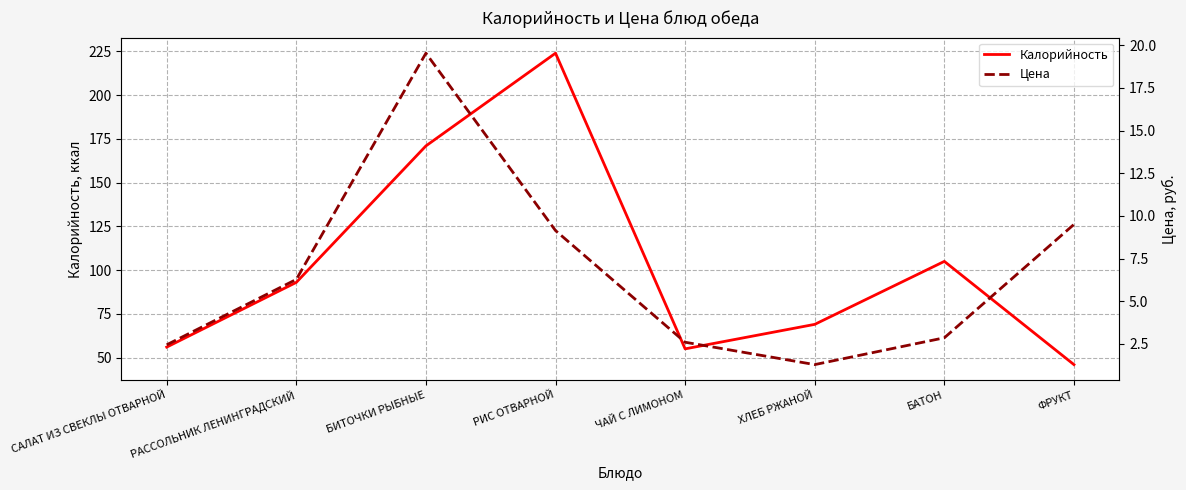

What are all the series names shown in the legend?

Калорийность, Цена